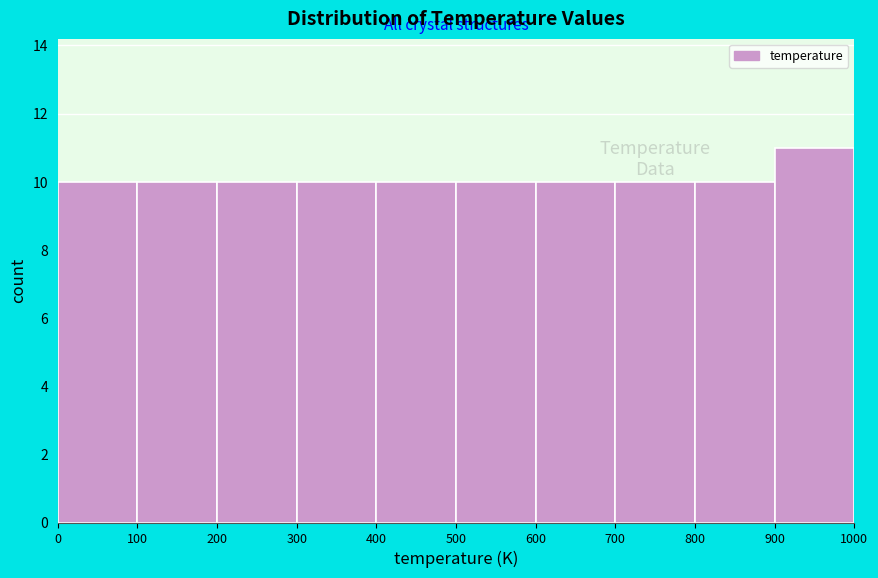

How tall is the bar that spans 400 to 500 on the x-axis? The values are not printed on the chart, so give them approximately, as read against the axis.

10